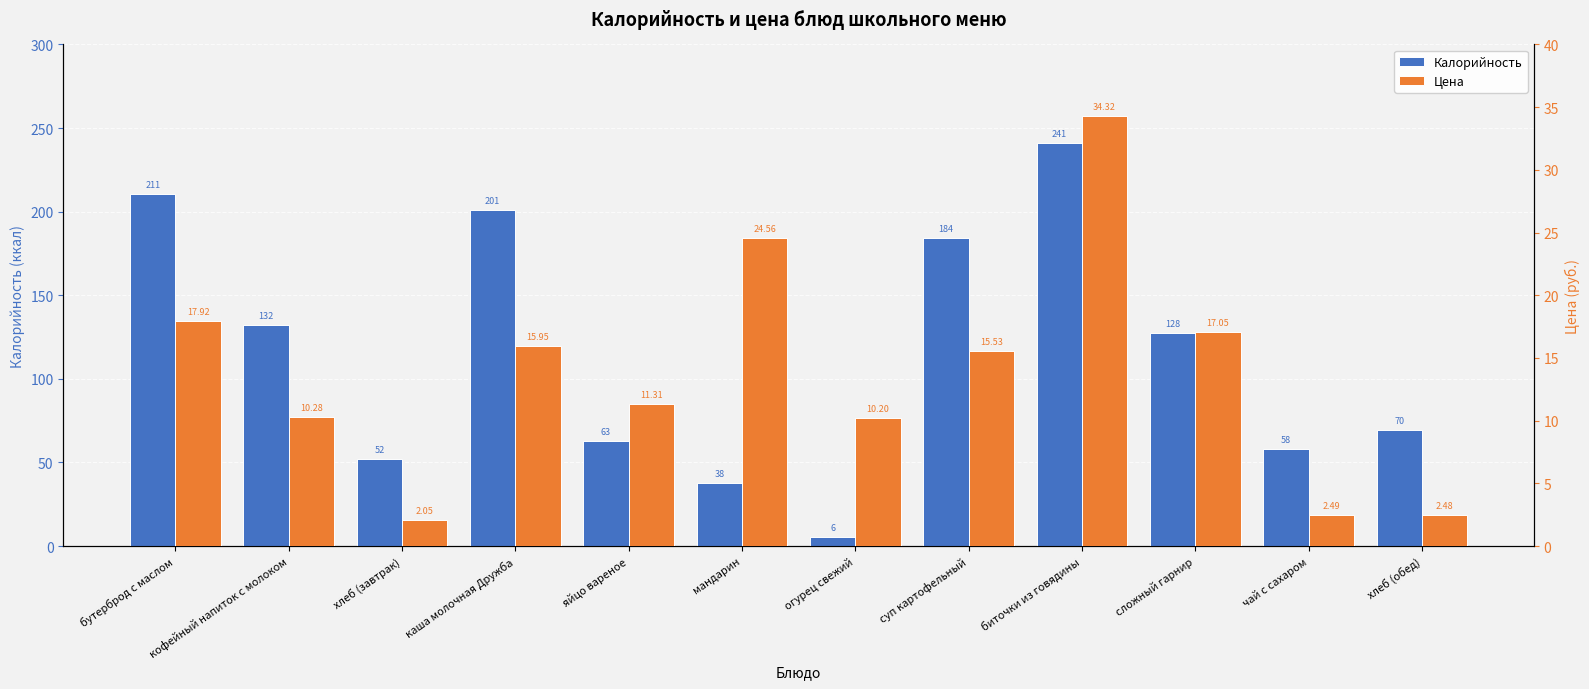

What is the sum of all Калорийность values?

1383.2